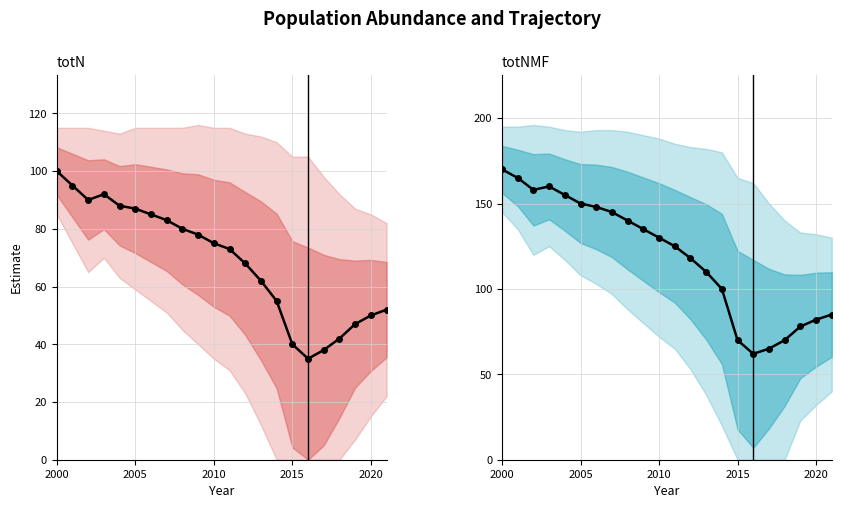

Reading right to left, what are all the values shown in this chart?

totN: 52	50	47	42	38	35	40	55	62	68	73	75	78	80	83	85	87	88	92	90	95	100
totNMF: 85	82	78	70	65	62	70	100	110	118	125	130	135	140	145	148	150	155	160	158	165	170